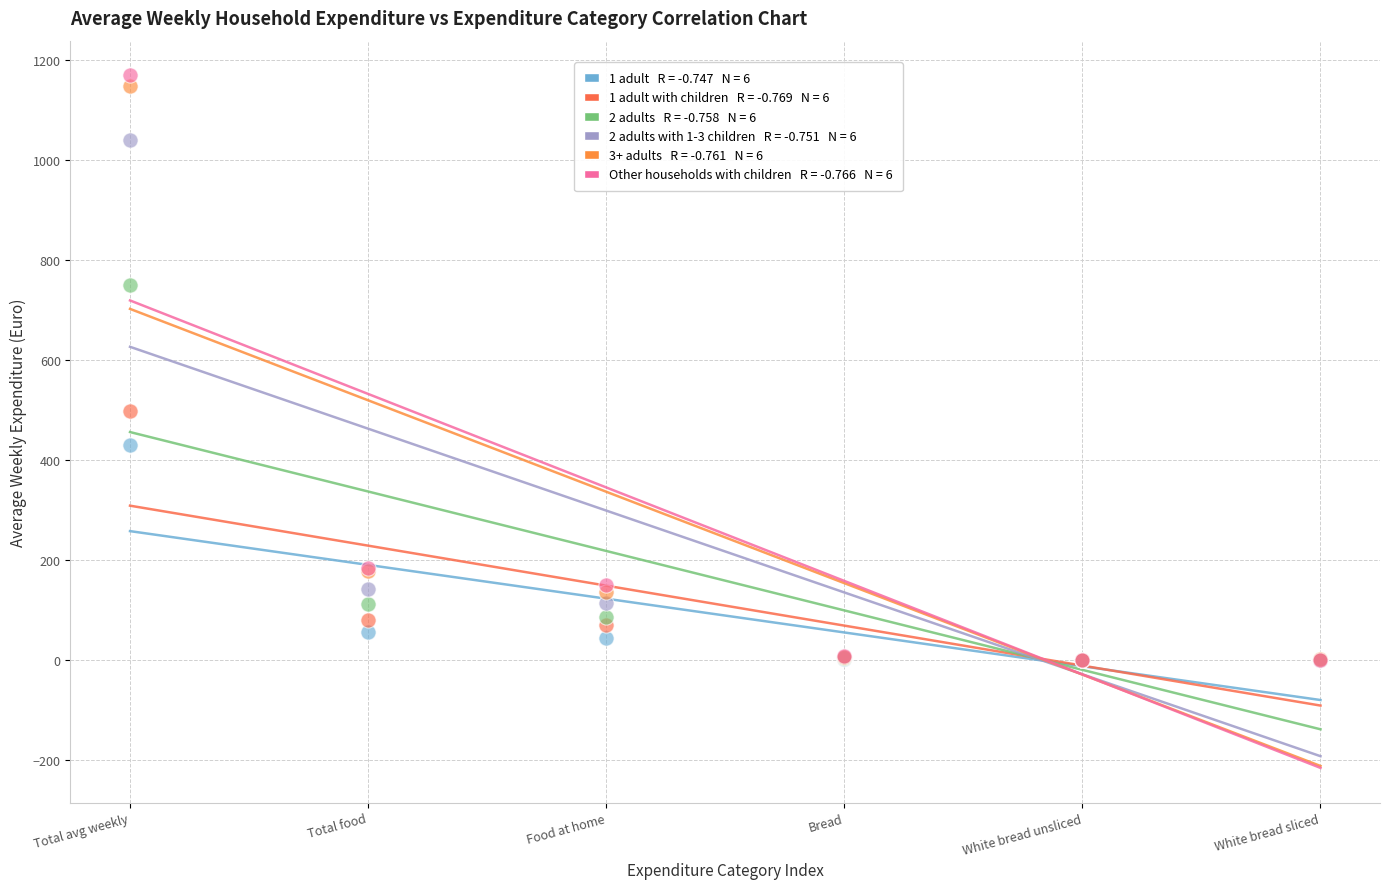

Across all series, what Y value is closest to 585?

499.3